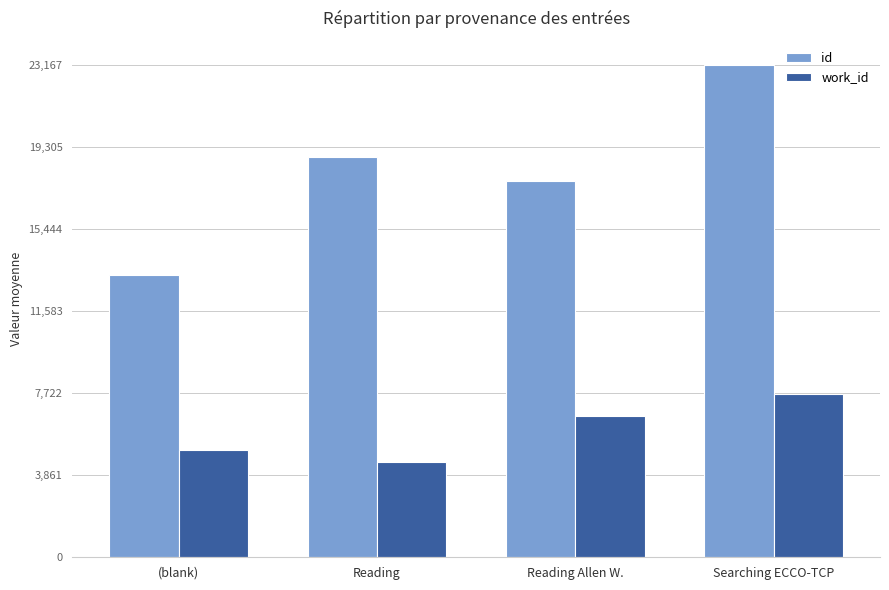

What is the greatest value displayed?

23167